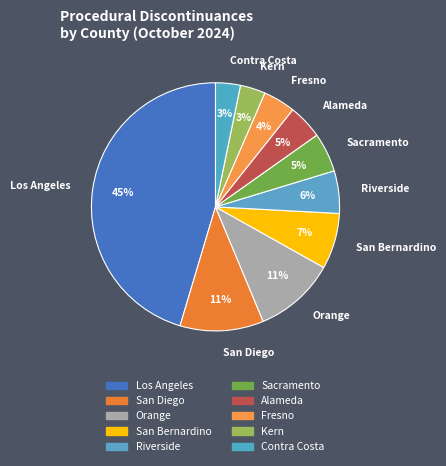

Count the number of slices in the pie.

10